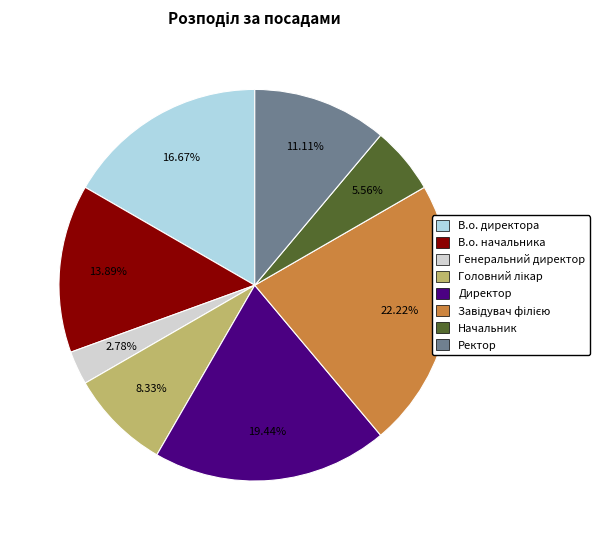

Approximately how many times larger is the value at Директор compared to В.о. начальника?

1.4